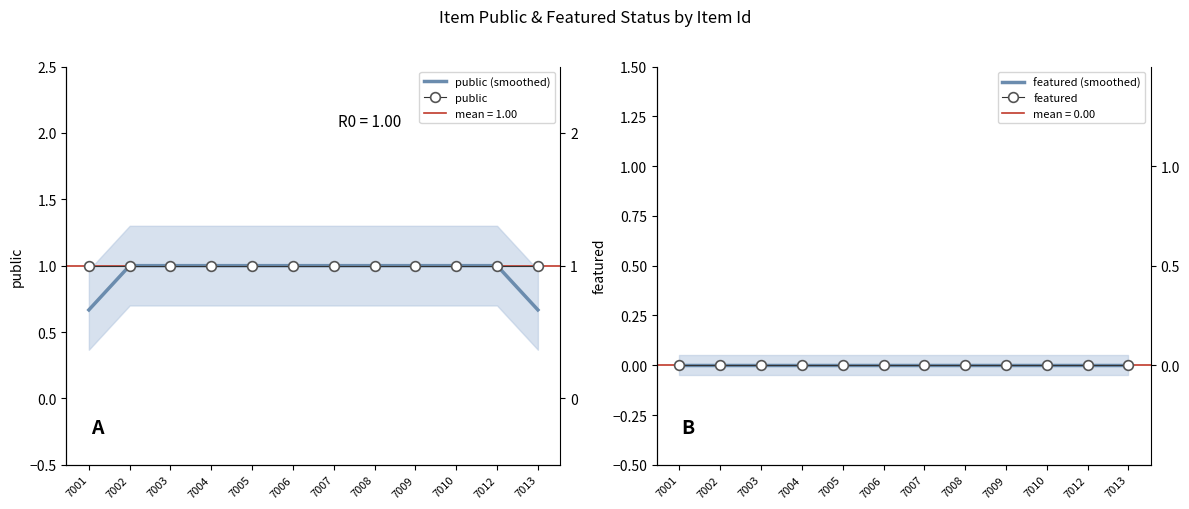

Between 7010 and 7013, which series saw the biggest shift?

public (smoothed)